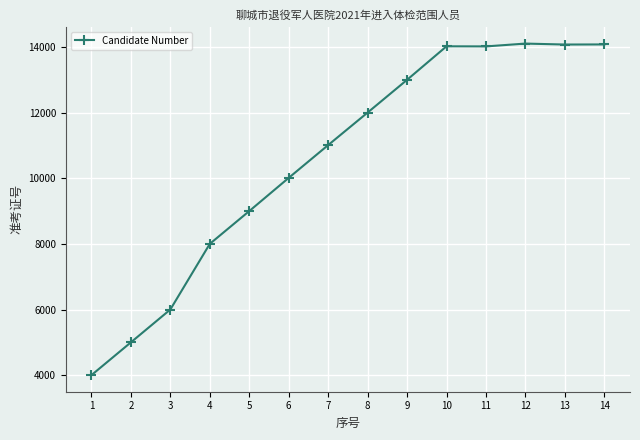

How many categories are shown in the chart?

14